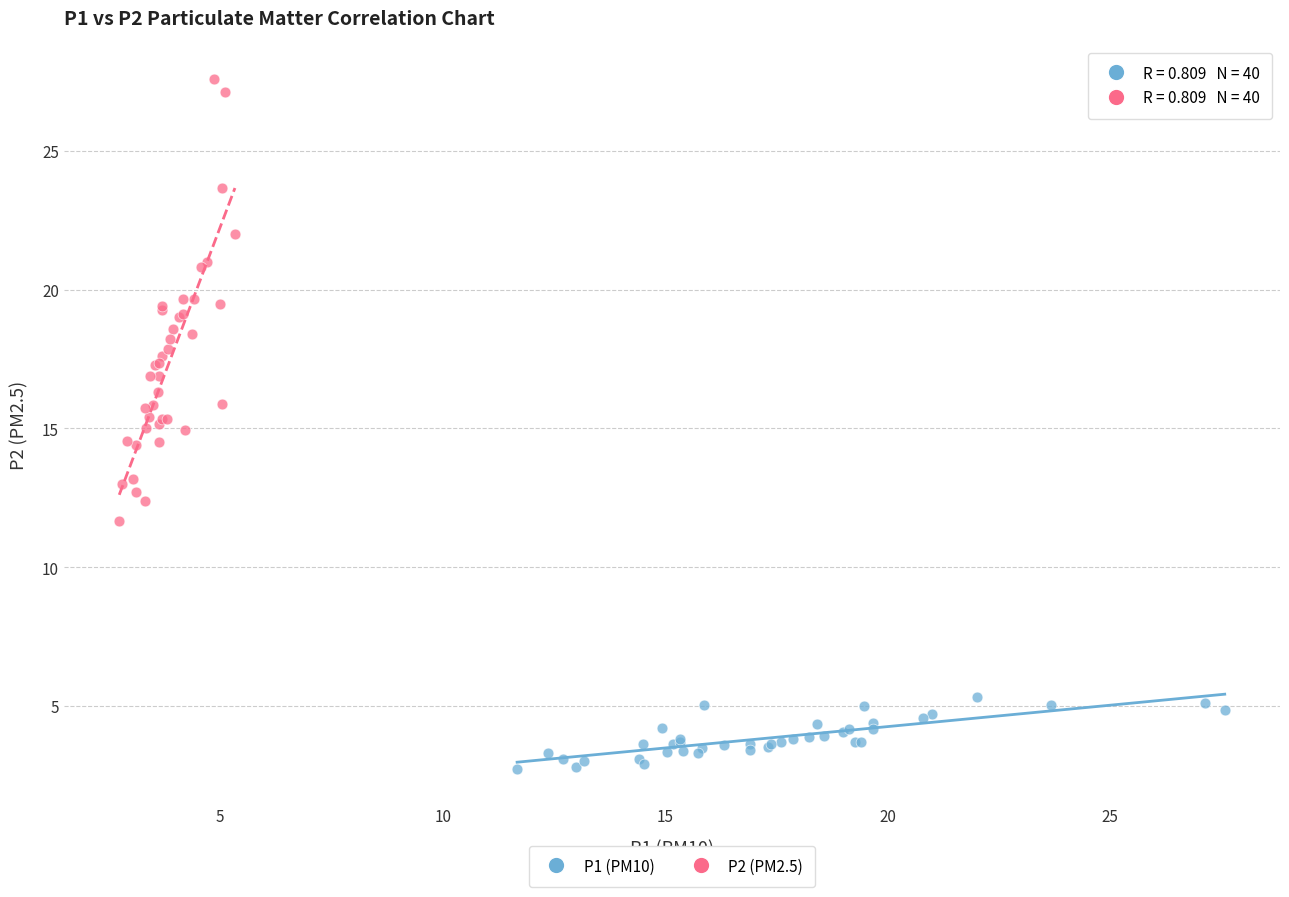

Which series reaches the maximum Y coordinate?

P2 (PM2.5)